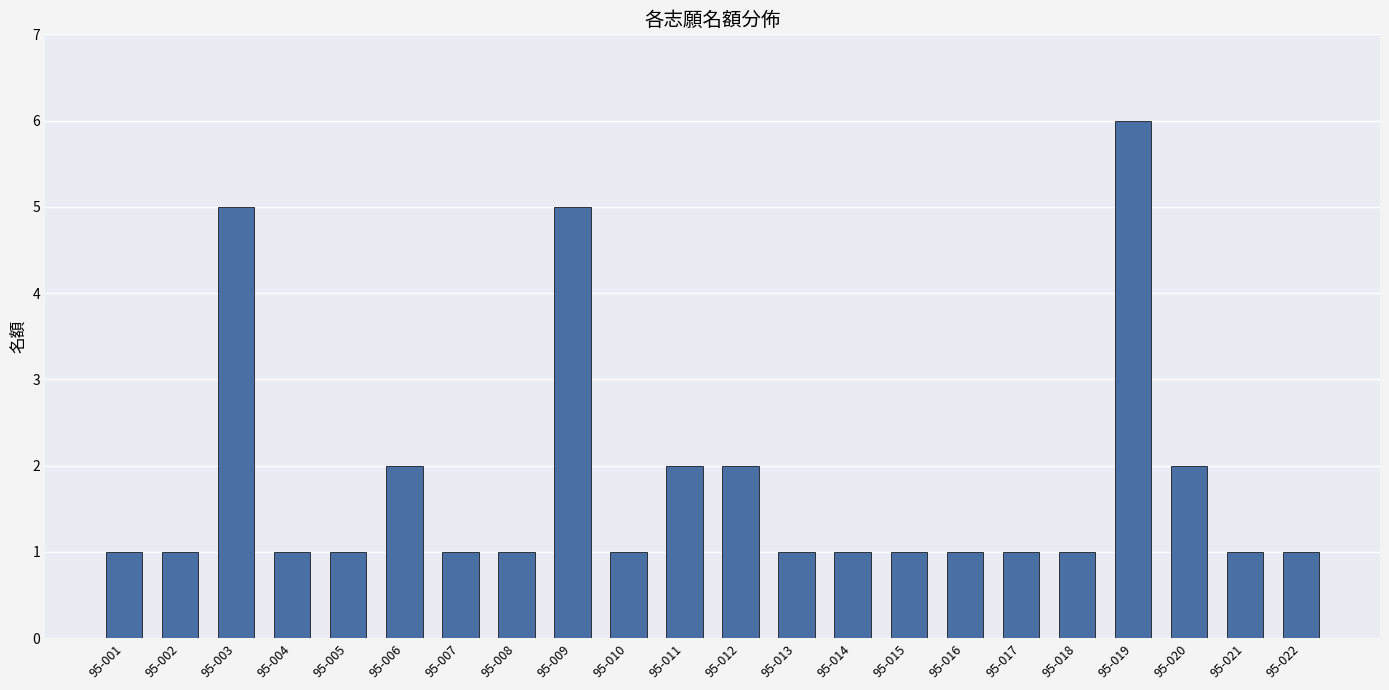

What is the difference between the maximum and minimum values?

5